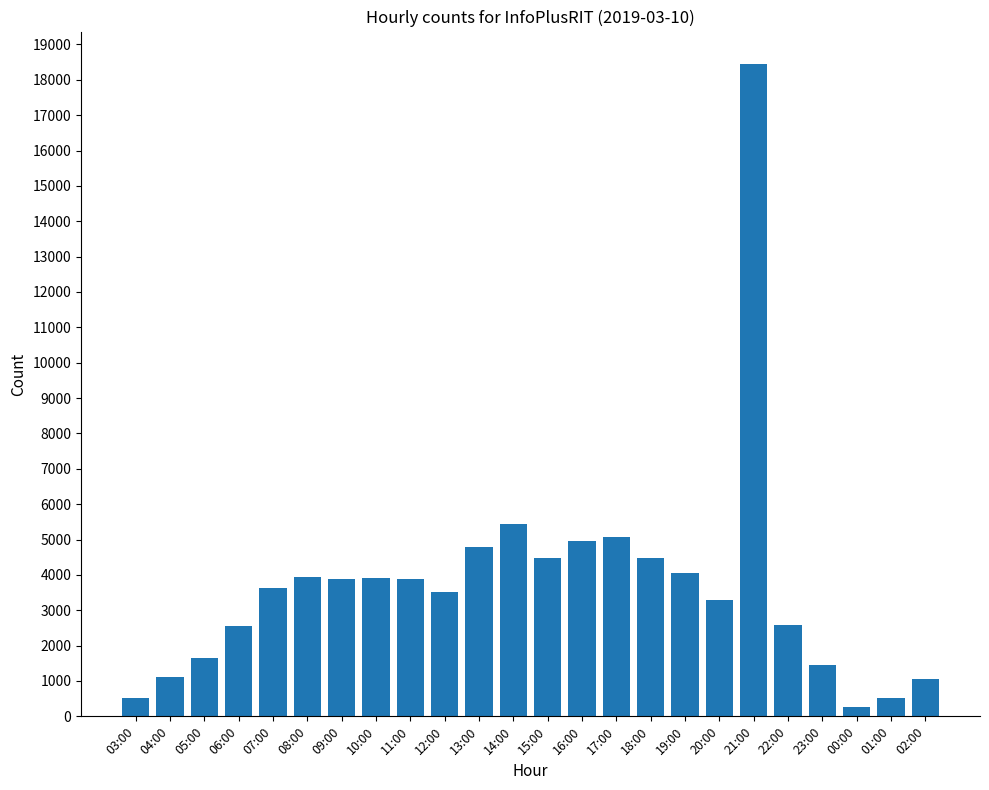

What position from the left is 08:00?

6